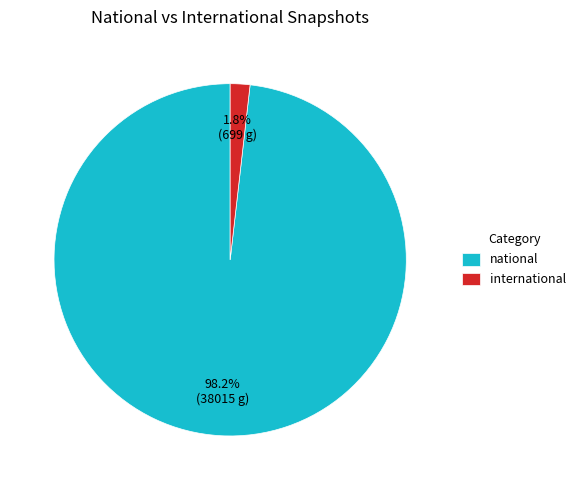

What portion of the pie excludes international?

98.2%